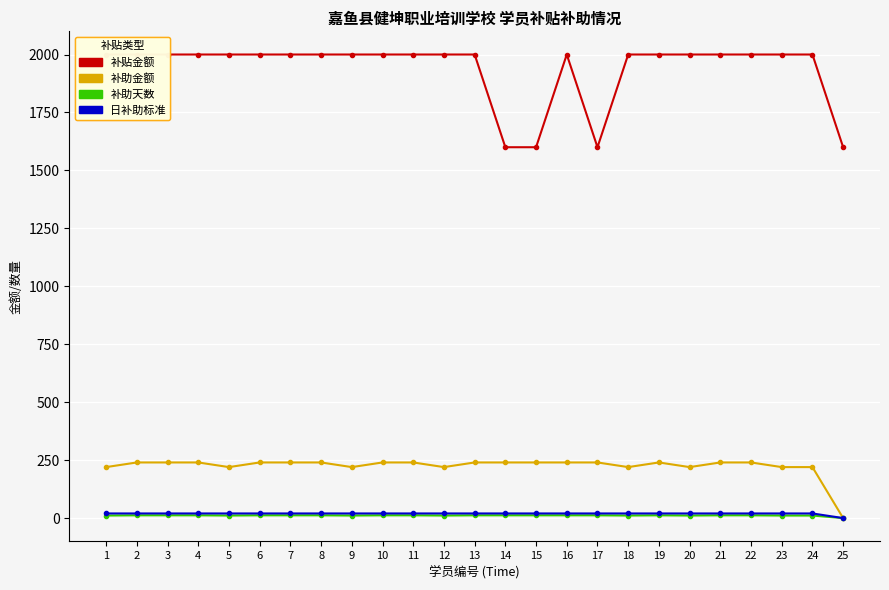

True or false: 补贴金额 and 补助天数 cross at least once.

False